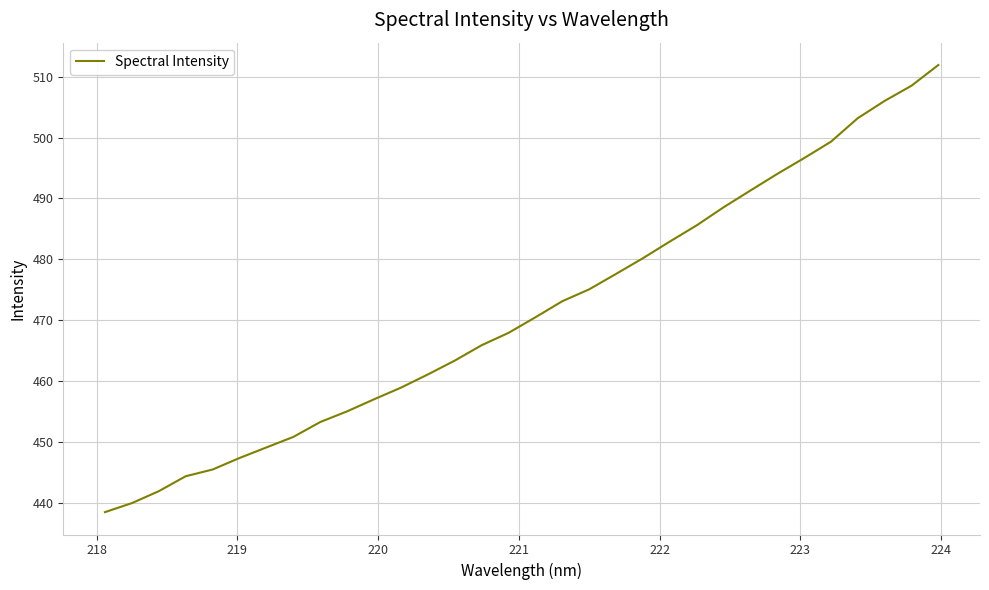

What is the difference between the maximum and minimum values?

73.4